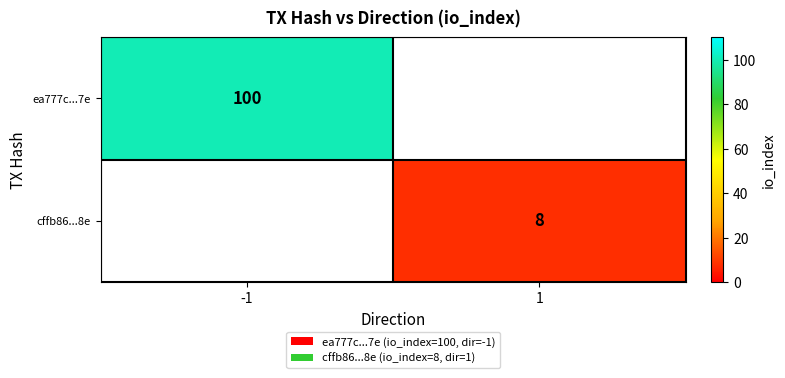

At how many categories does at least one series exceed 73?

1